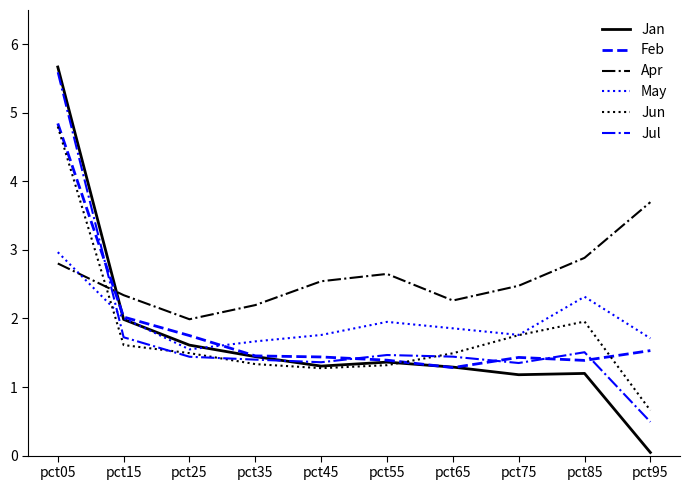

Where do Apr and Jul first cross each other?

pct05 and pct15